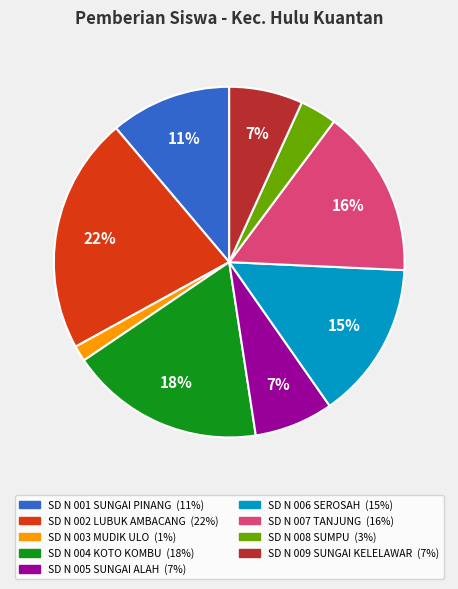

To the nearest percent, what percentage of the pie is SD N 005 SUNGAI ALAH?

7%